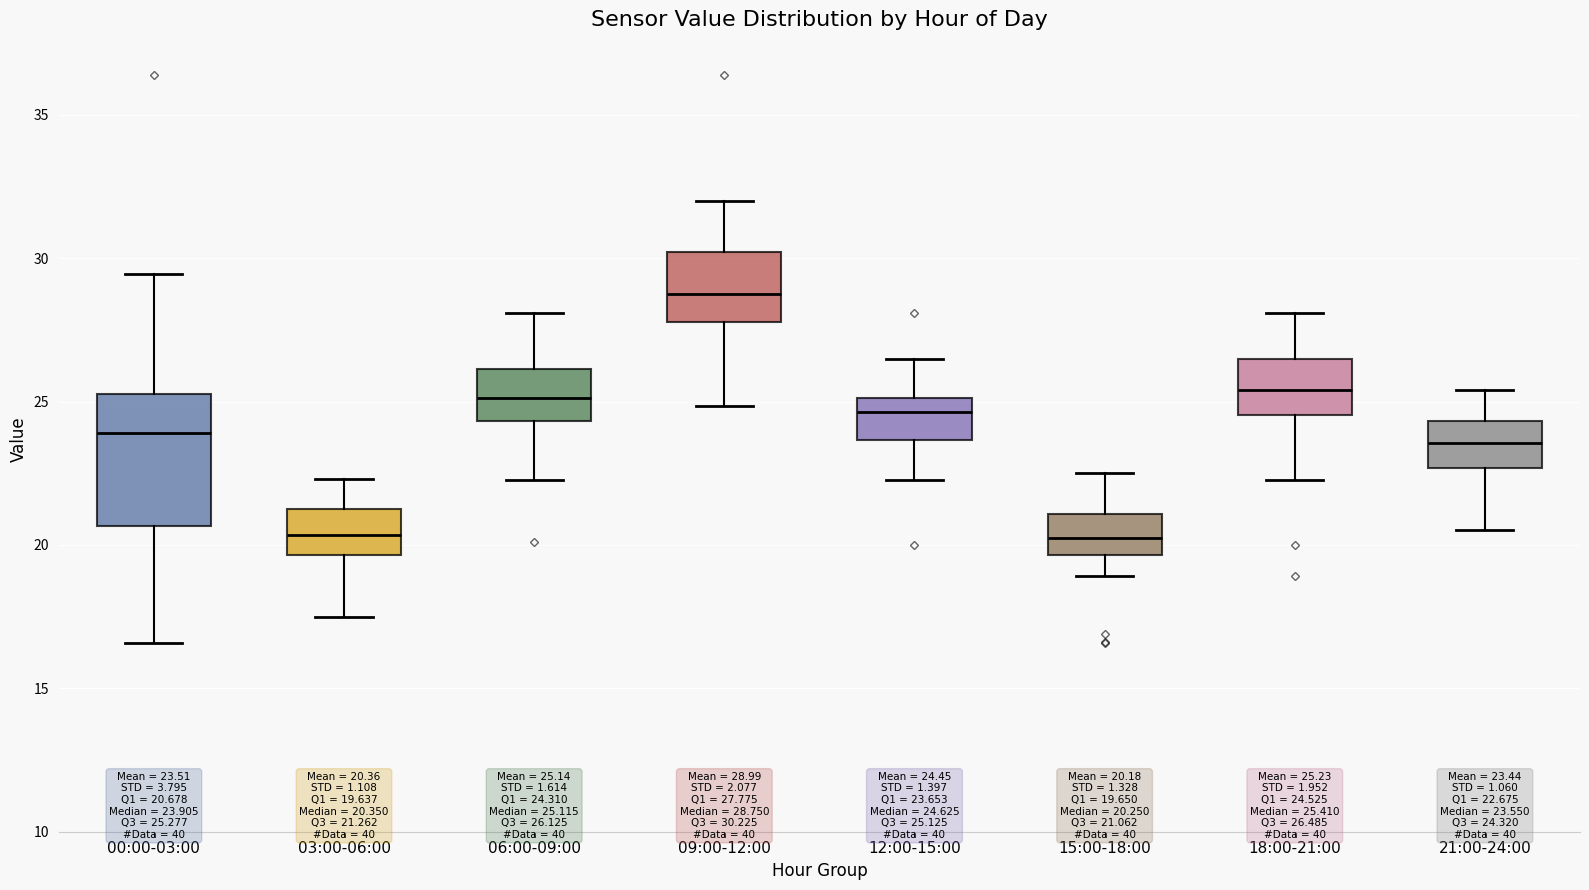

Which box is the tallest, from its lower edge to its upper edge?

00:00-03:00